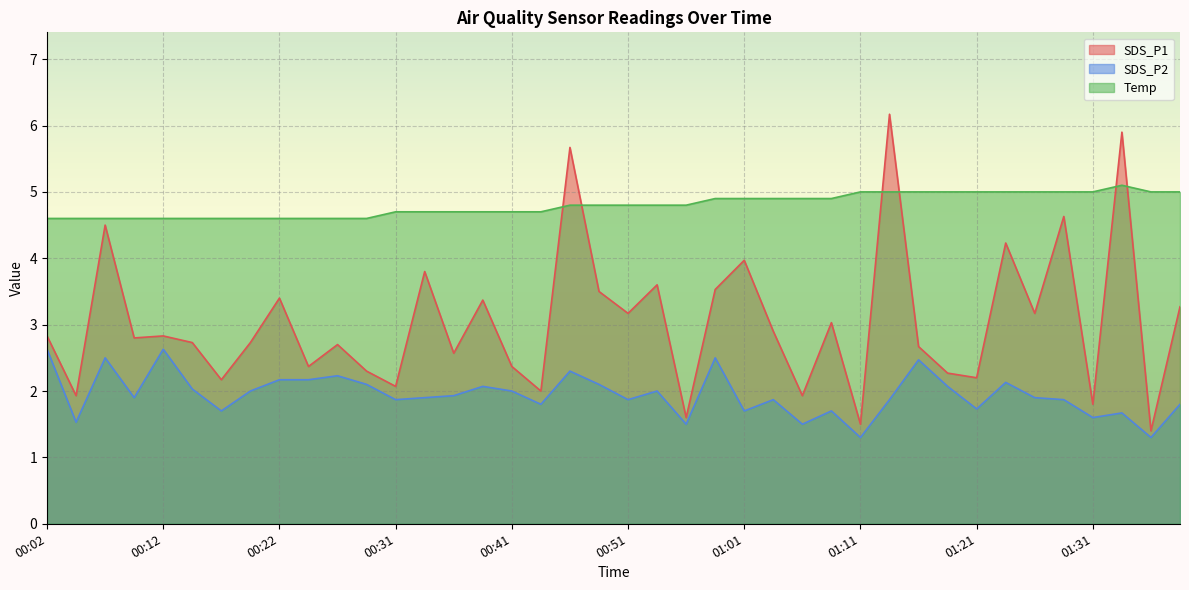

True or false: Temp has a value of 4.6 at 00:04.

True